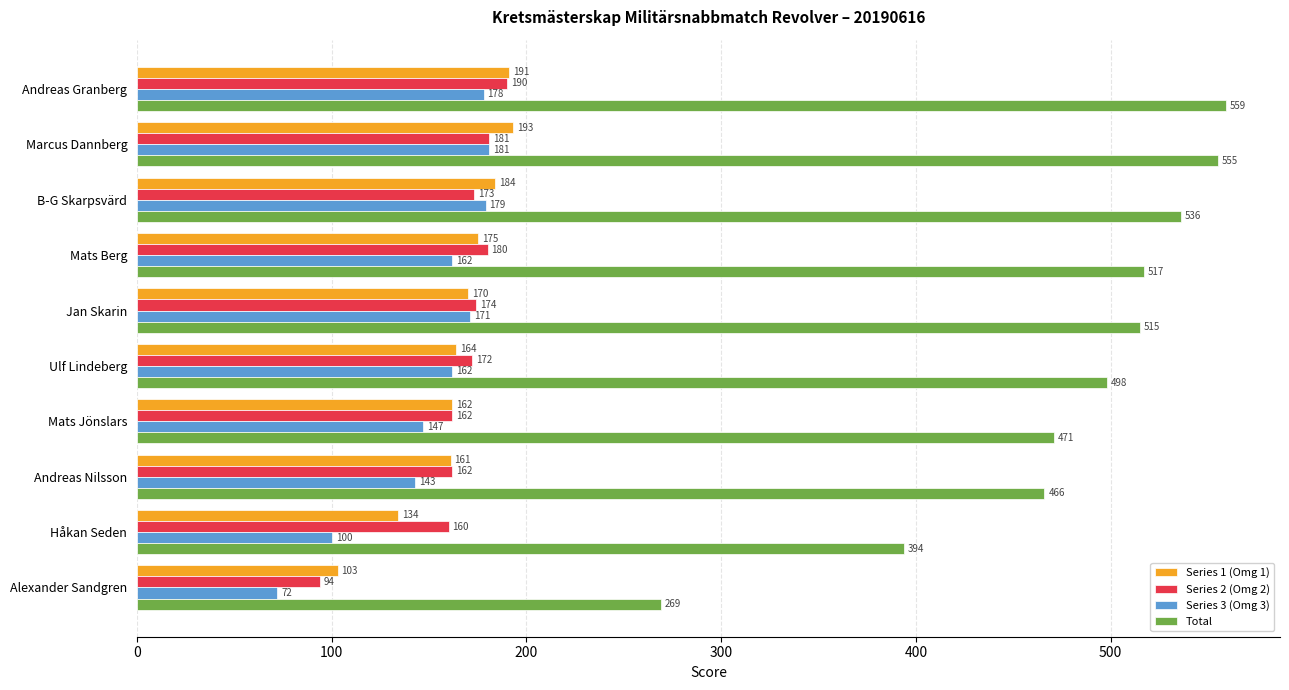

What is the average value of the Total series?

478